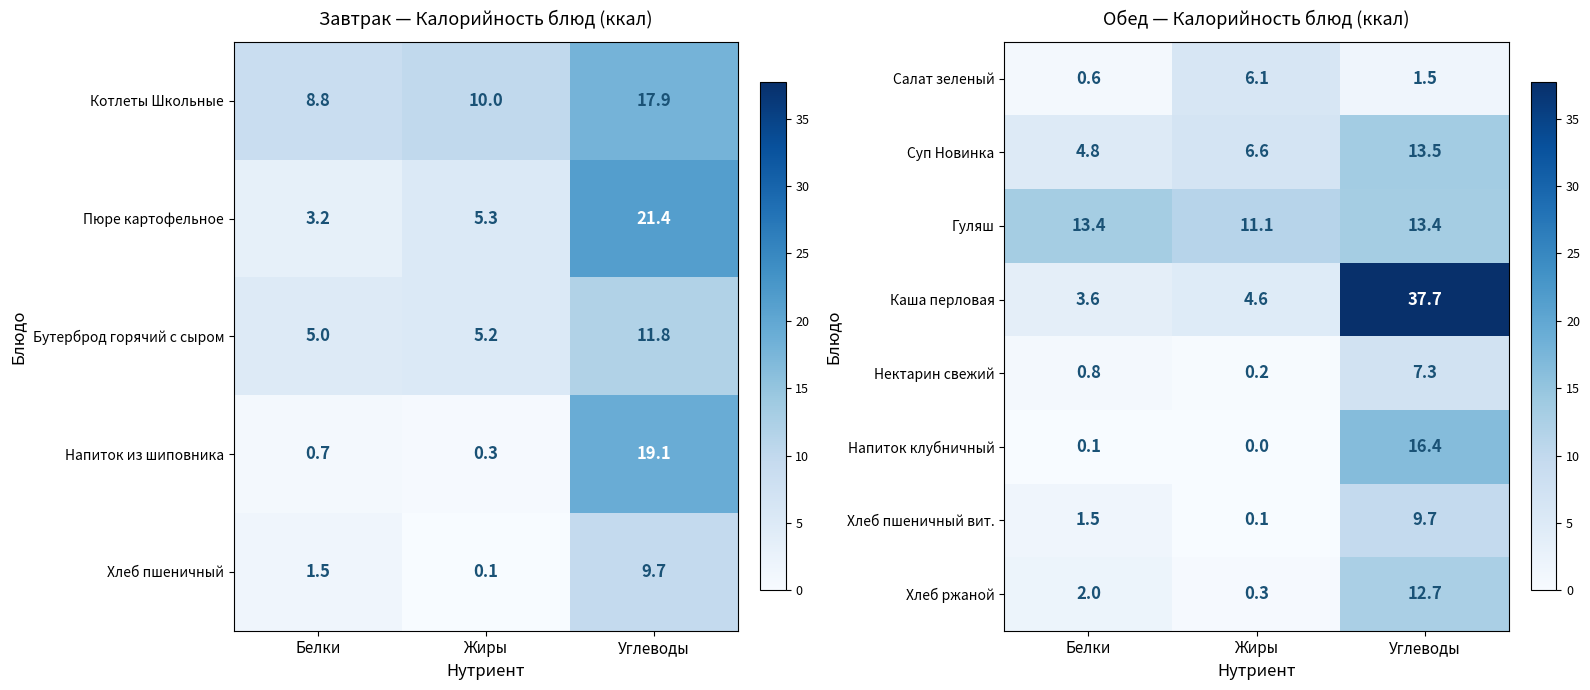

The Хлеб пшеничный вит. series shows 0.1 at Жиры. True or false?

True